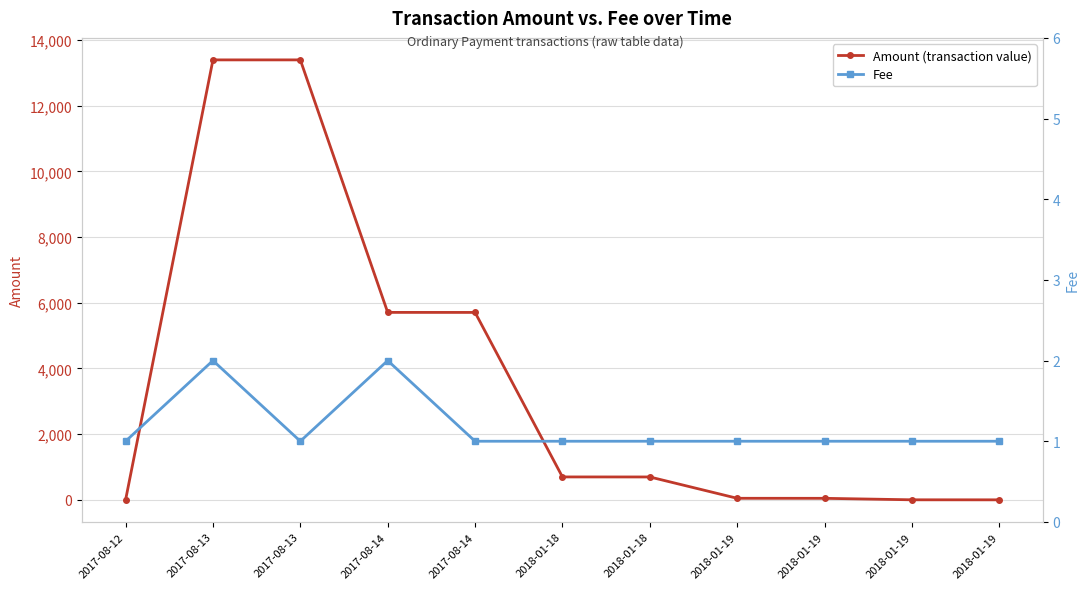

Reading left to right, transcribe all the data shown in this chart.

Amount (transaction value): 2017-08-12=1.0	2017-08-13=13390.7	2017-08-13=13390.7	2017-08-14=5707.0	2017-08-14=5706.0	2018-01-18=700.0	2018-01-18=699.0	2018-01-19=50.0	2018-01-19=49.0	2018-01-19=4.0	2018-01-19=3.0
Fee: 2017-08-12=1.0	2017-08-13=2.0	2017-08-13=1.0	2017-08-14=2.0	2017-08-14=1.0	2018-01-18=1.0	2018-01-18=1.0	2018-01-19=1.0	2018-01-19=1.0	2018-01-19=1.0	2018-01-19=1.0